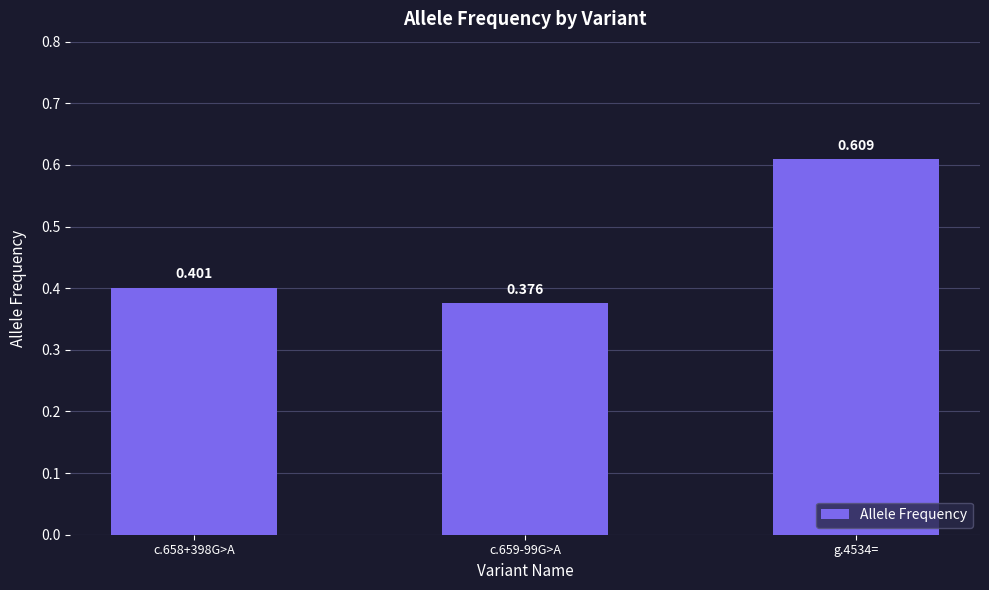

What is the label of the 2nd bar from the left?

c.659-99G>A